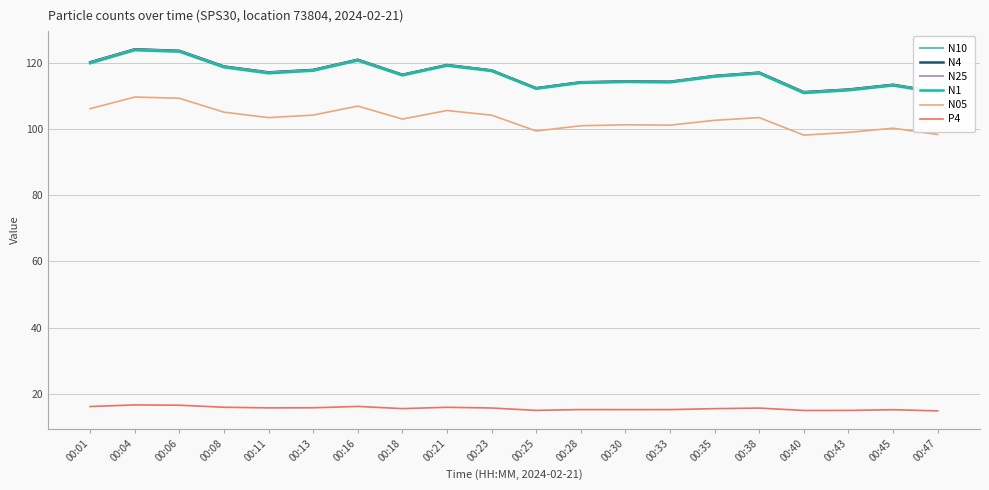

What is the greatest value displayed?

124.2